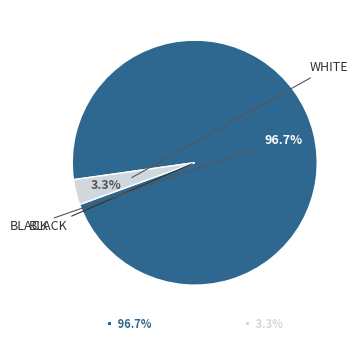

Does any single category account for the majority?

Yes